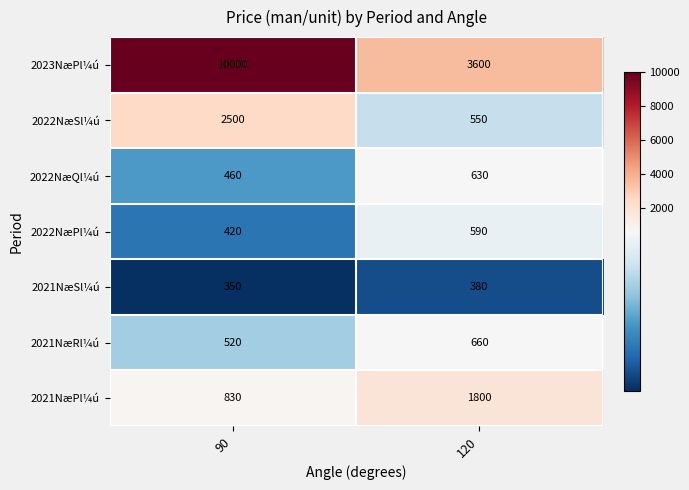

Which series has the widest spread of values?

2023NæPl¼ú